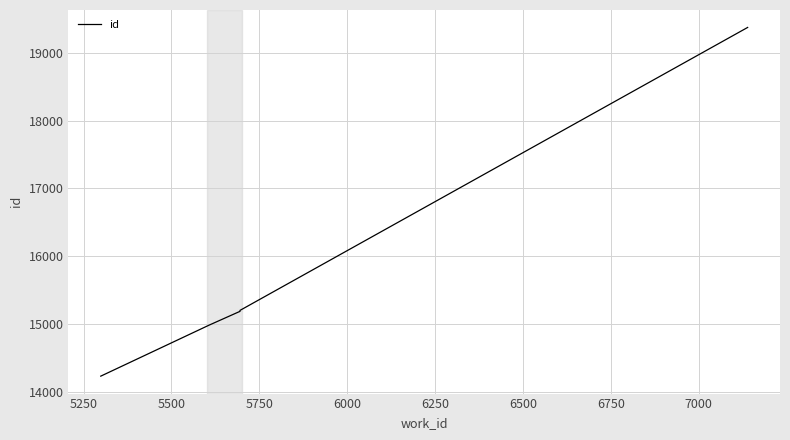

What is the difference between the maximum and minimum values?

5150